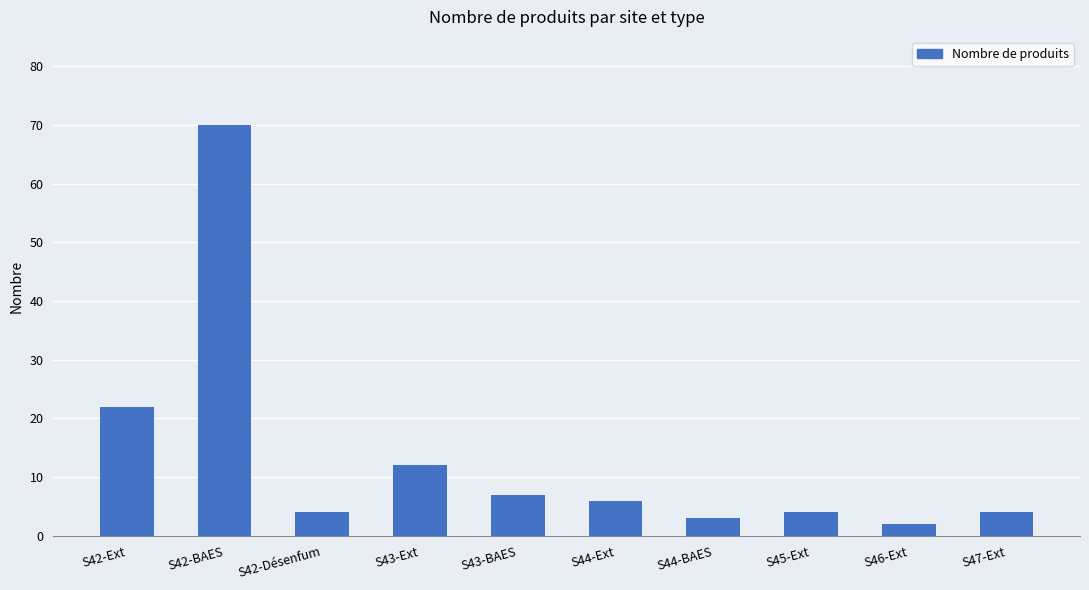

Count the number of data series in this chart.

1